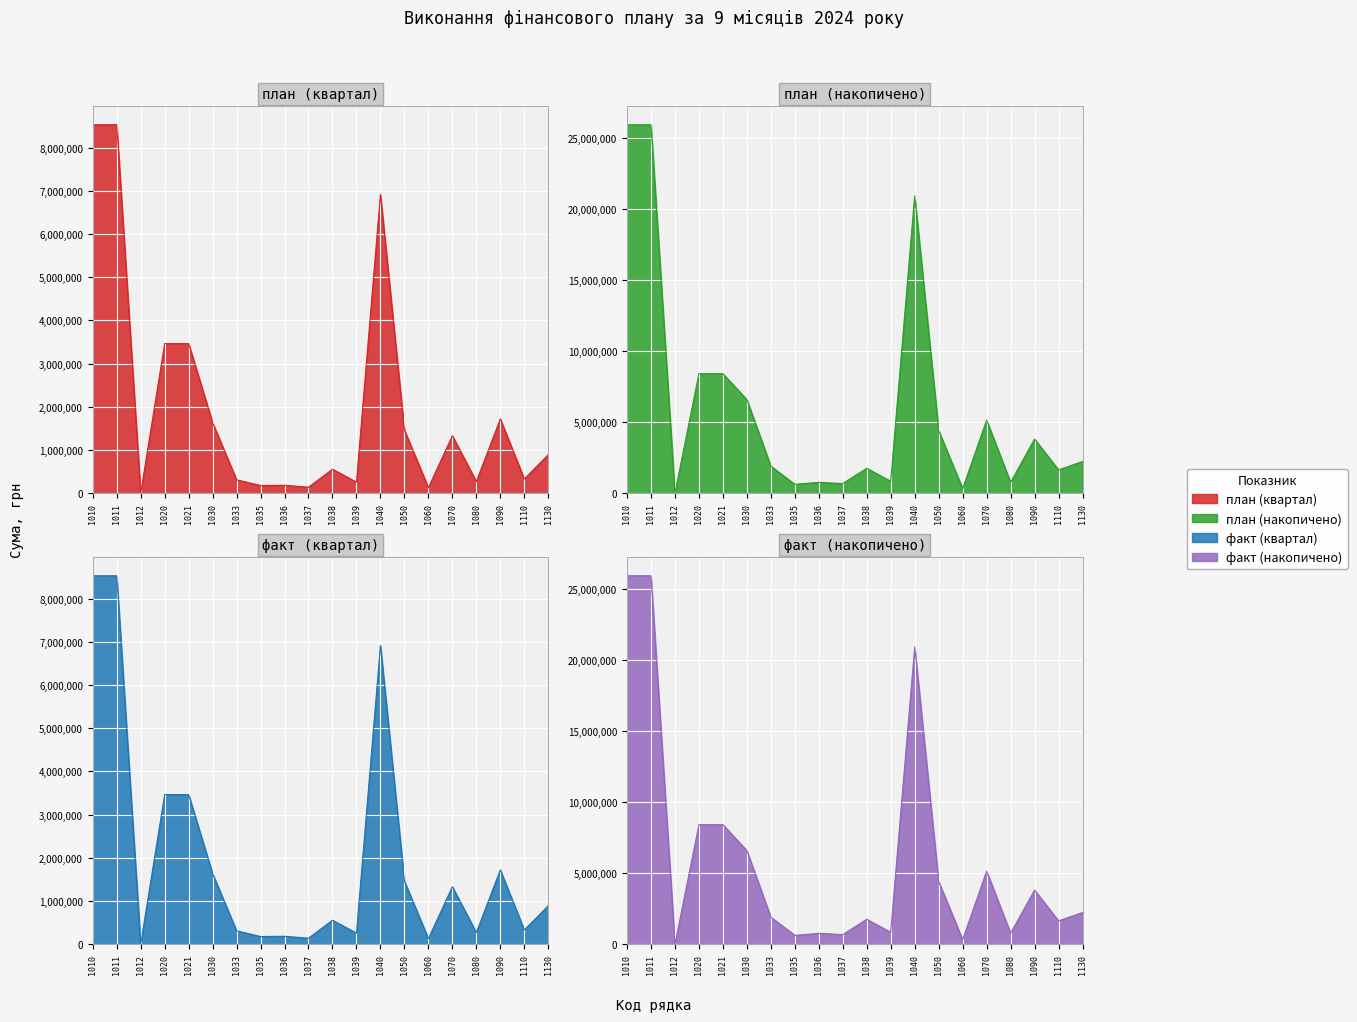

How many values in the факт (накопичено) series are below 2235523?

10